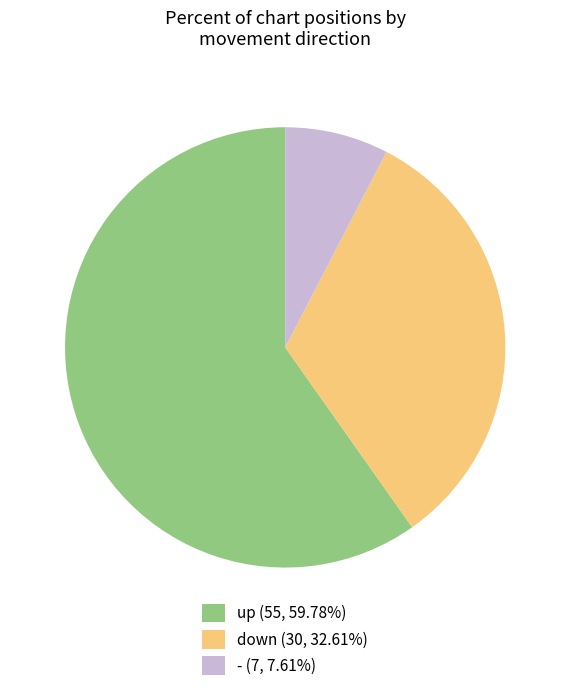

How many segments does this pie chart have?

3